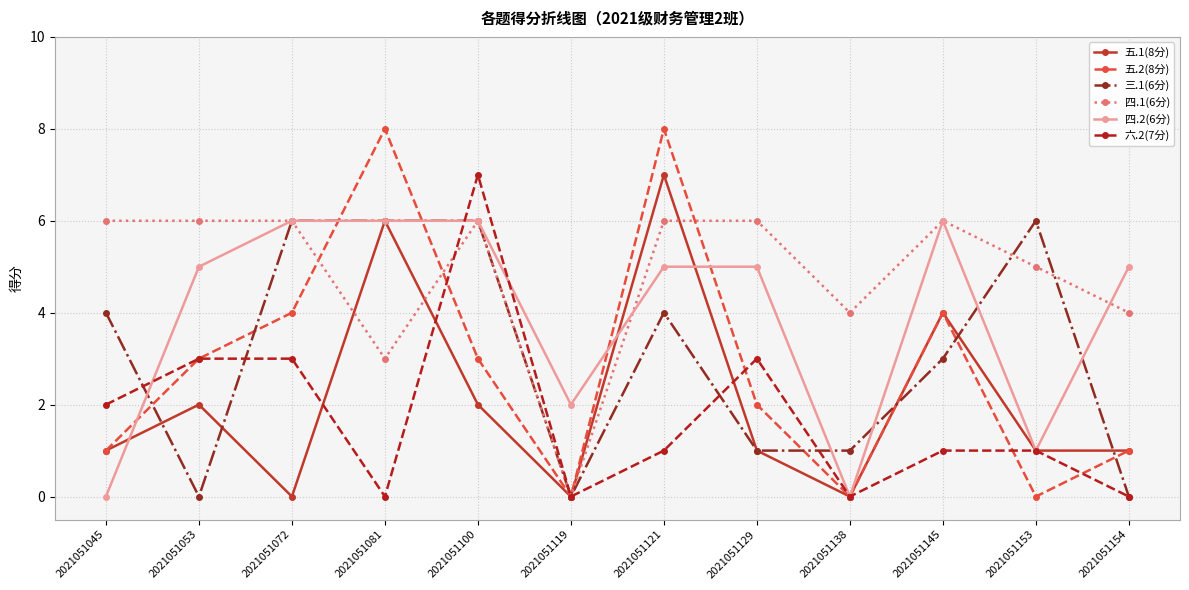

Does the chart have visible grid lines?

Yes